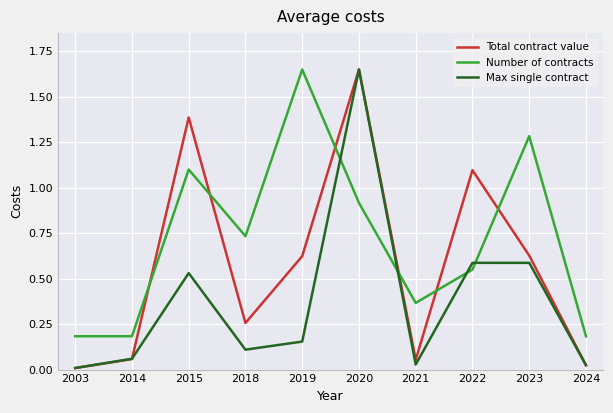

The value of Max single contract at 2015 is 0.3. True or false?

False